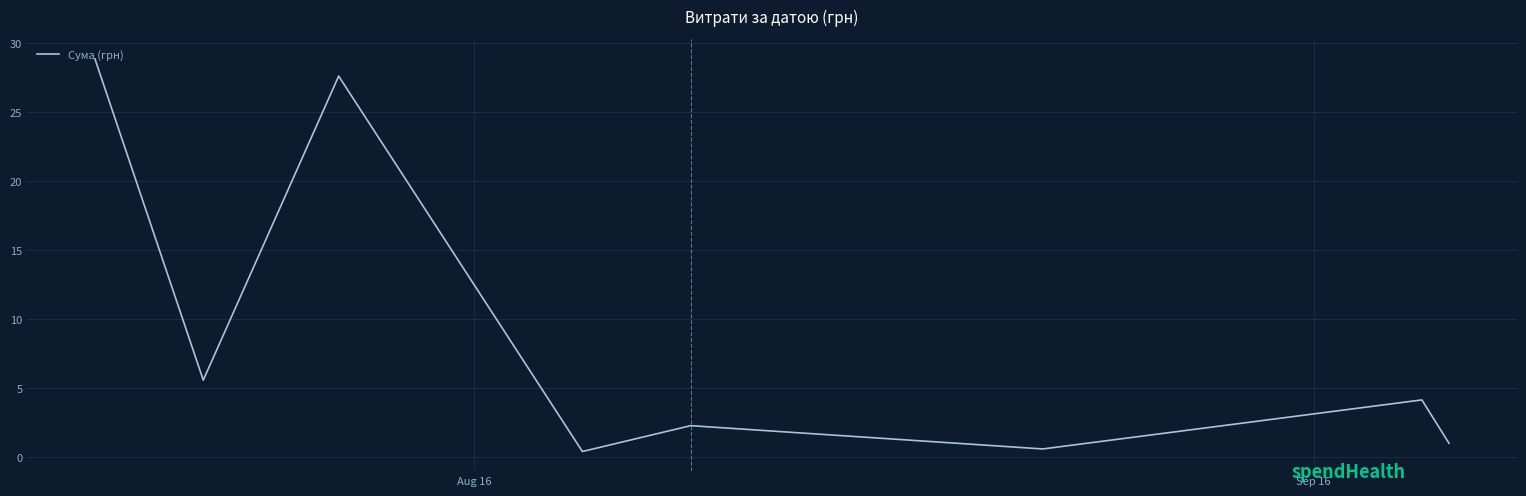

What is the minimum value shown in the chart?

0.4